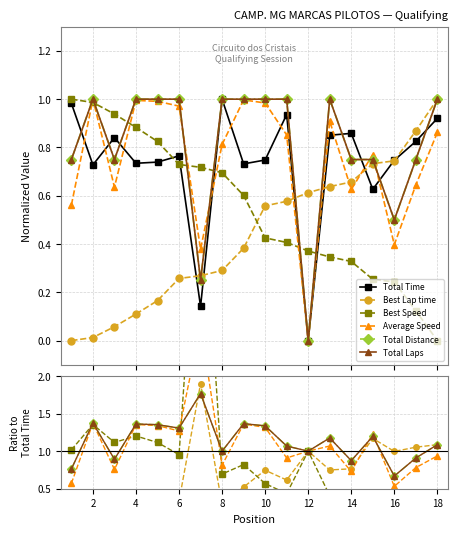

Is the value of Total Time at 14 greater than the value of Total Laps at 18?

No